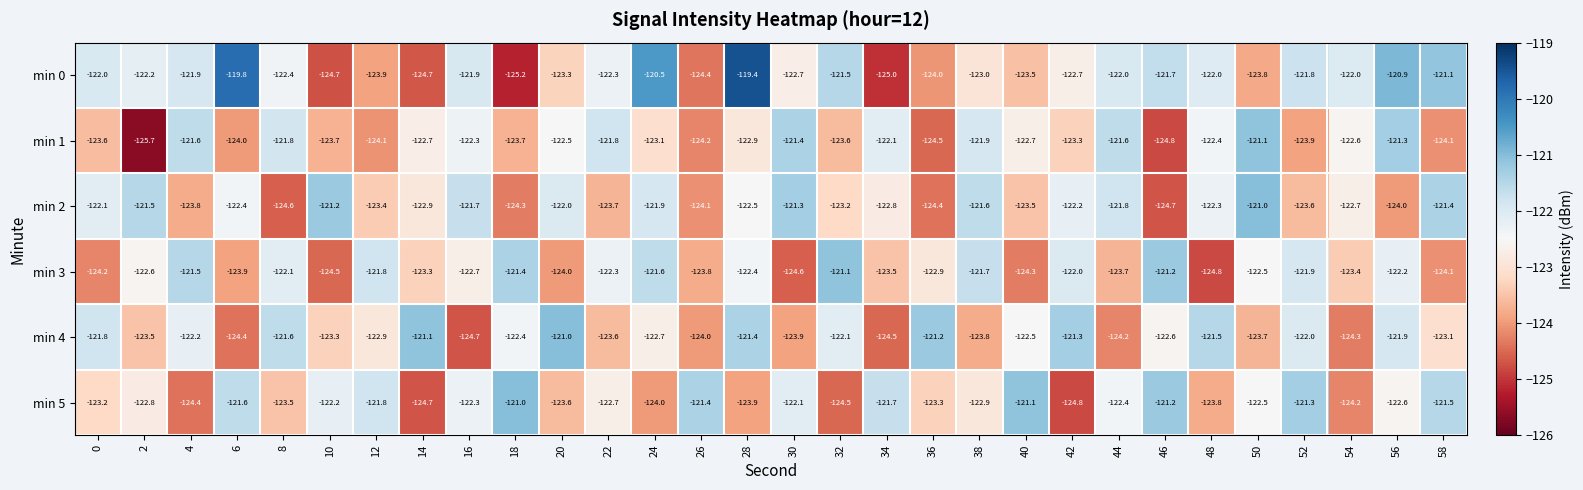

How many series are shown in this chart?

6